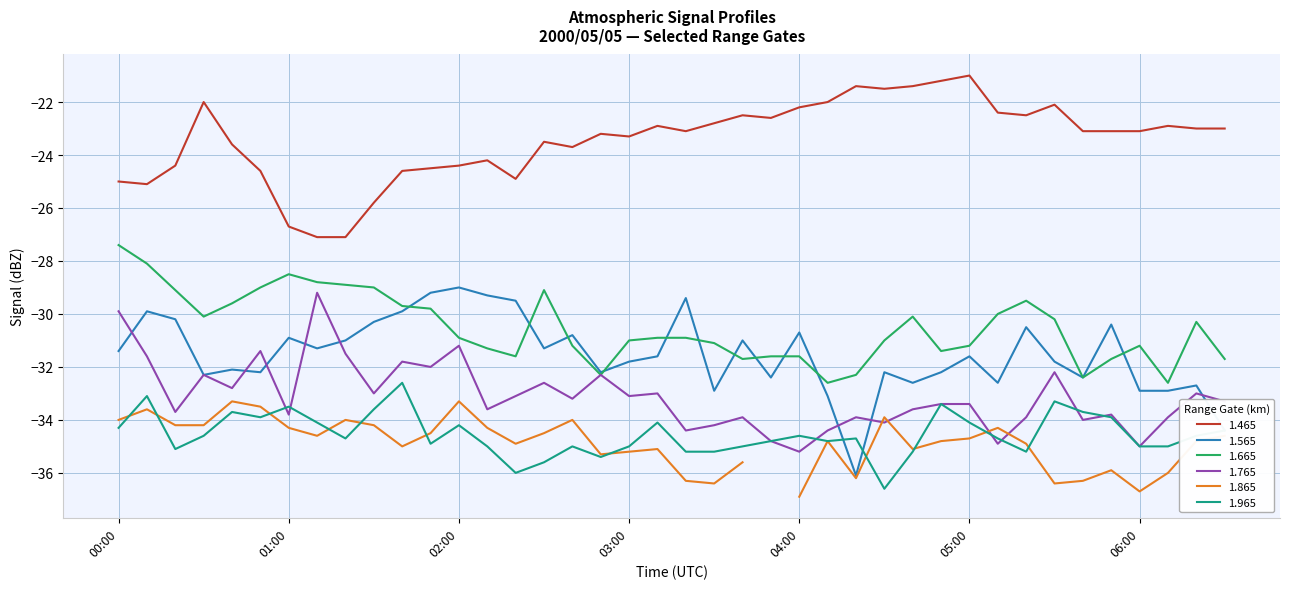

What is the maximum value for 1.565?

-29.0